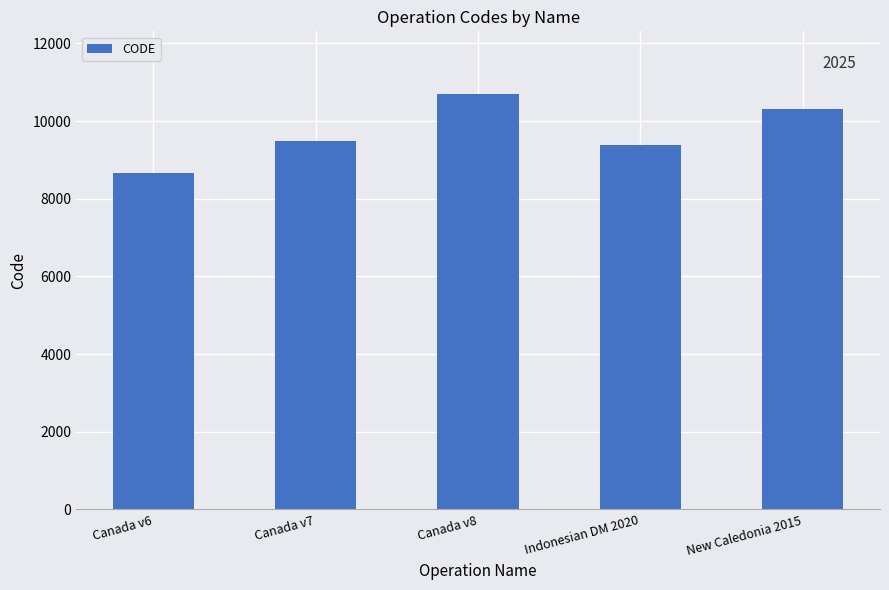

What is the change in value from Canada v6 to Canada v7?

+807